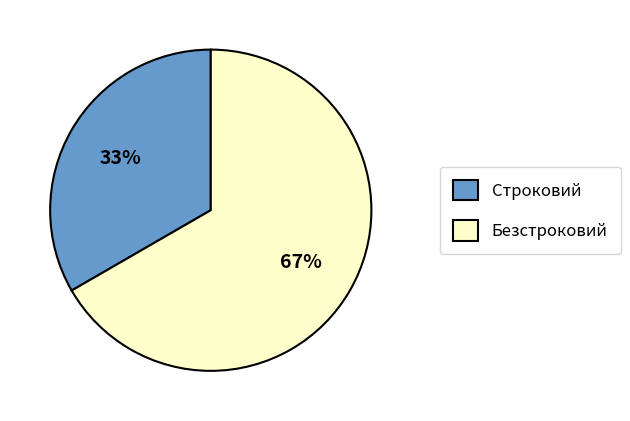

What is the smallest slice in the pie chart?

Строковий